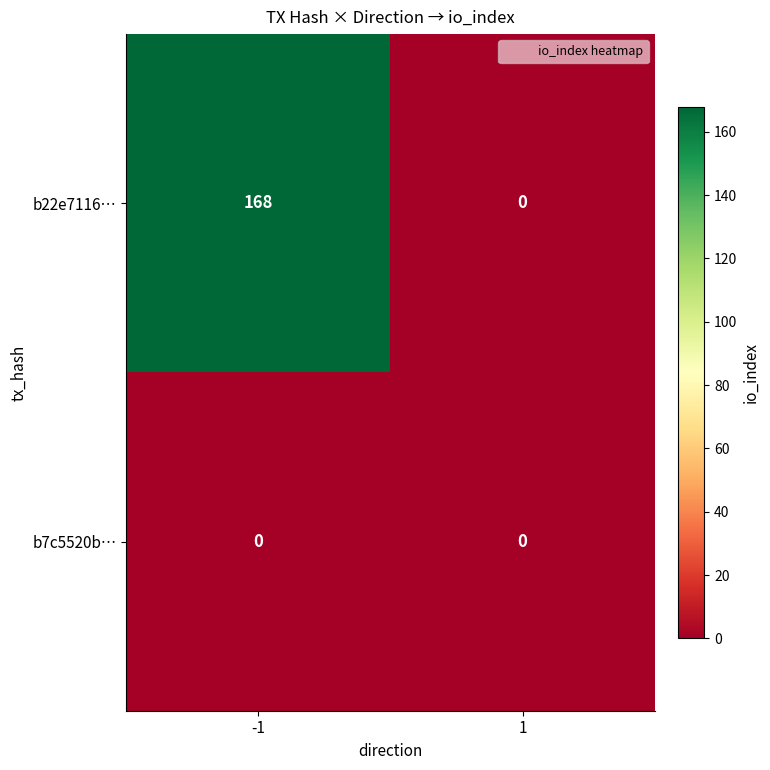

What is the maximum value shown in the chart?

168